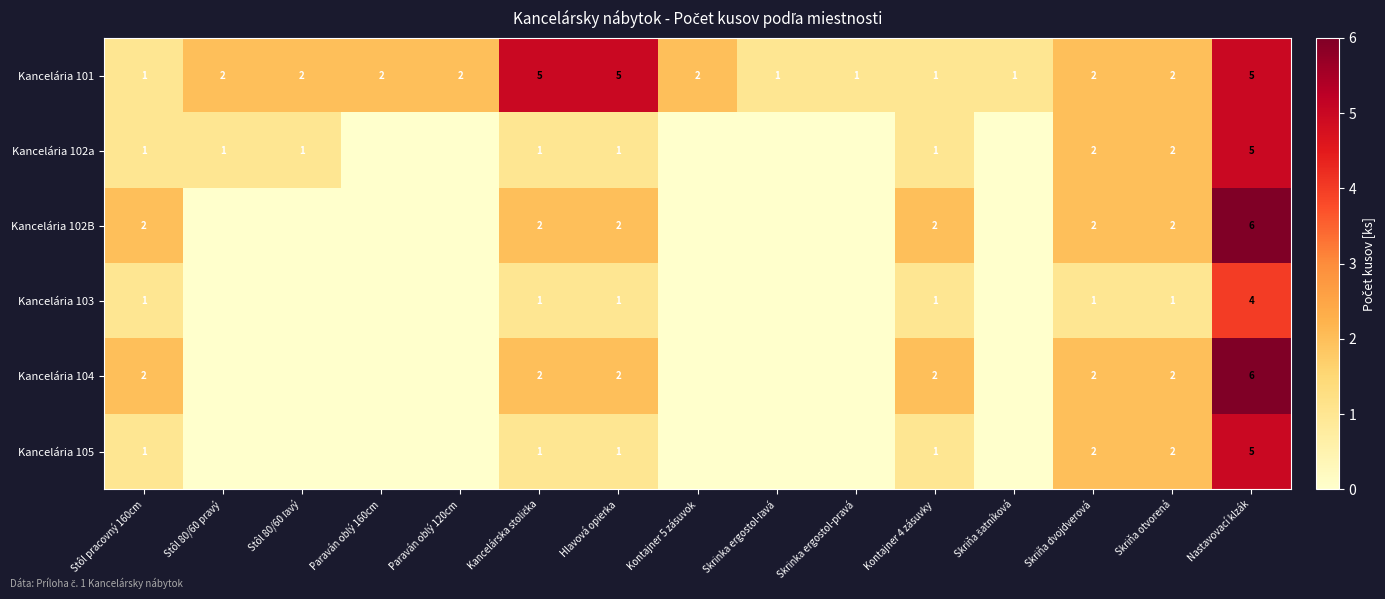

Is the value of Kancelária 102a at Stôl pracovný 160cm greater than the value of Kancelária 101 at Skriňa otvorená?

No